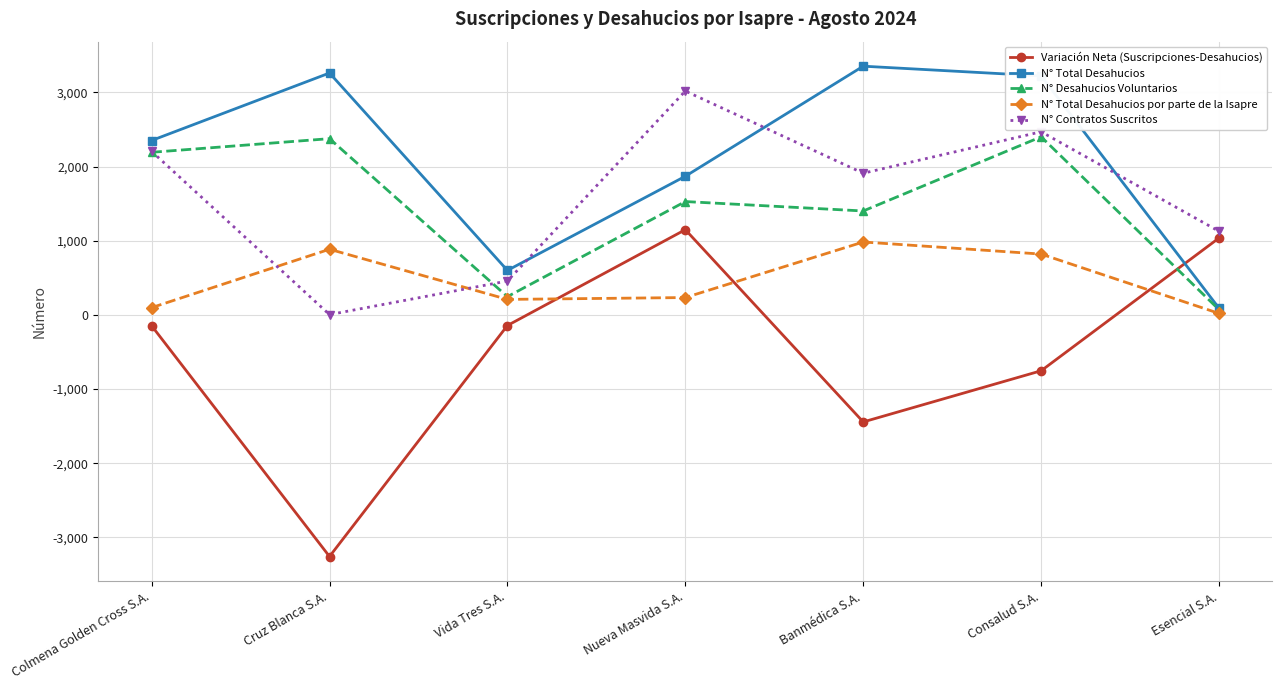

Which series has the largest range (max minus min)?

Variación Neta (Suscripciones-Desahucios)